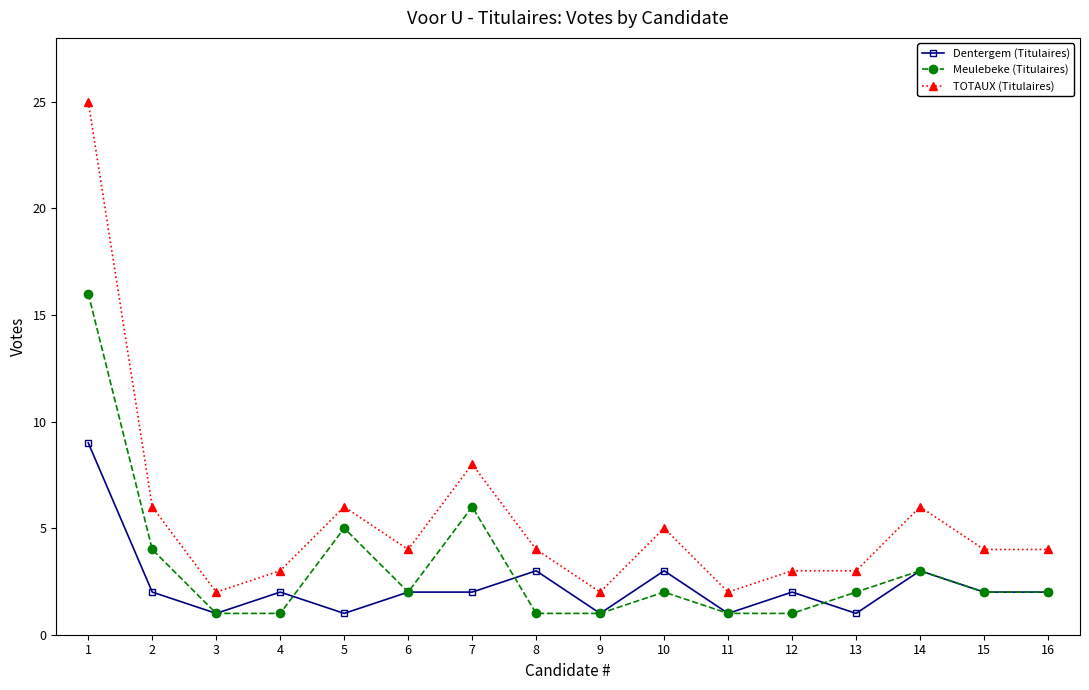

Does the chart have visible grid lines?

No